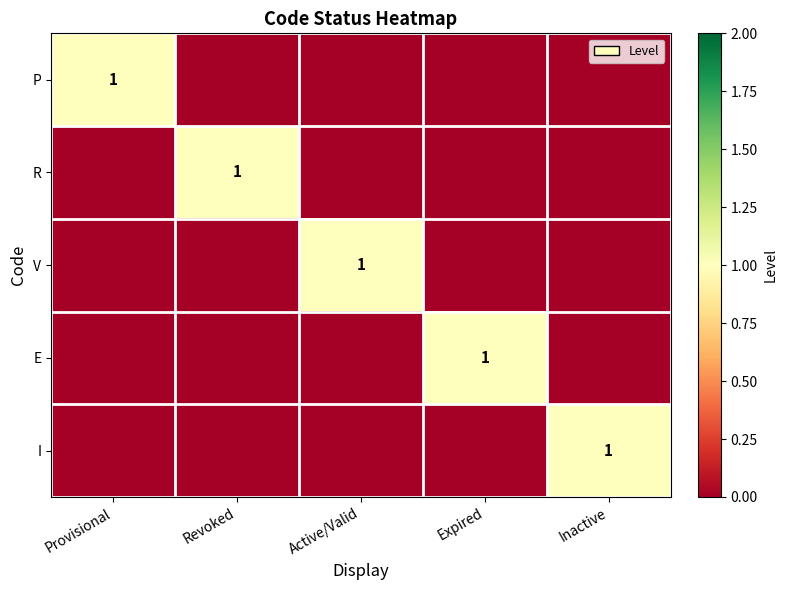

What is the highest value of the V series?

1